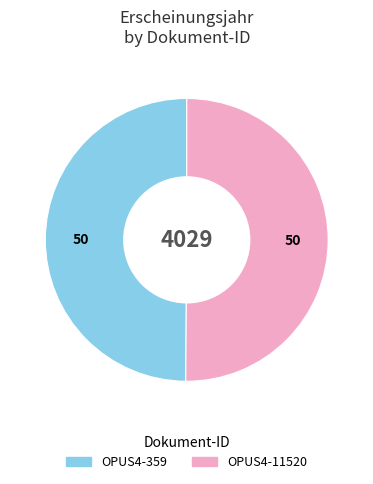

The OPUS4-359 slice represents 59% of the pie. True or false?

False